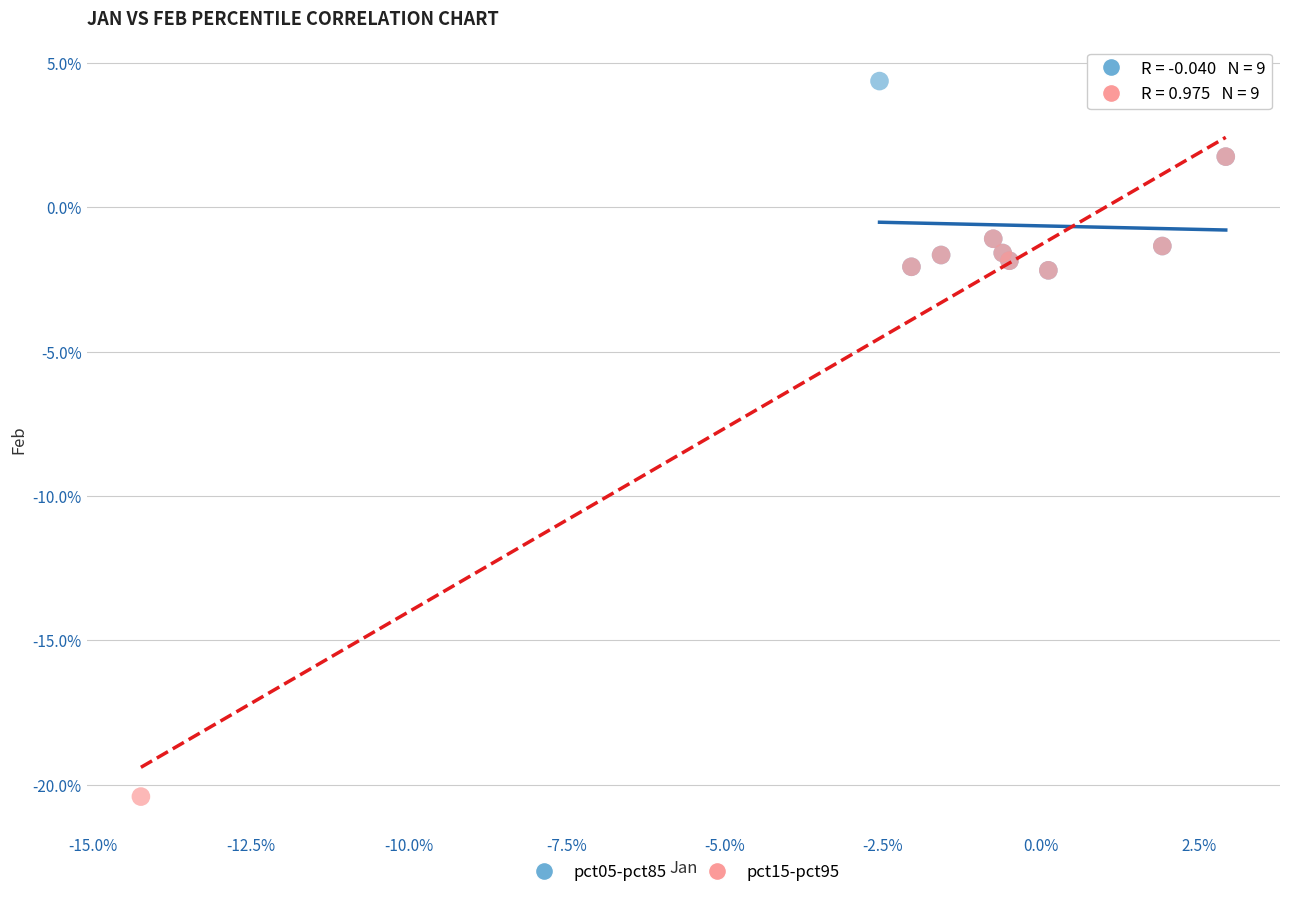

Which series contains the lowest Y value?

pct15-pct95